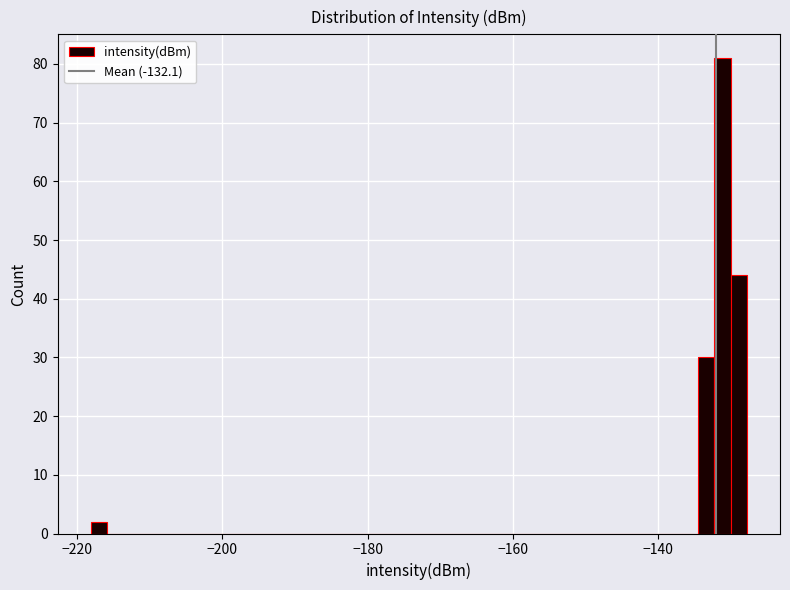

Read against the x-axis, roughly where is the centre of the tallest bar?

-132